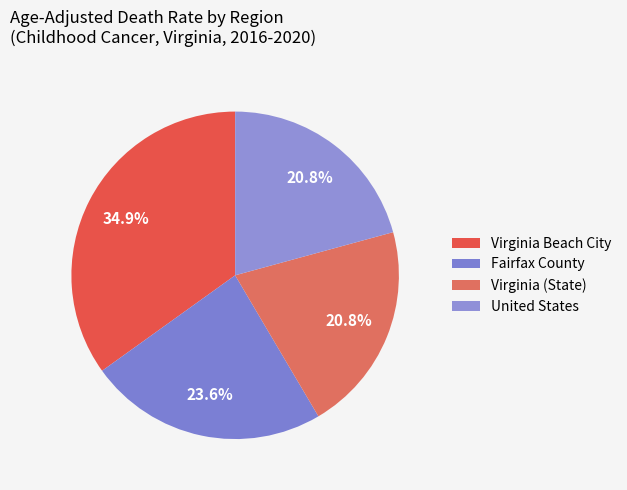

What portion of the pie excludes United States?

79.2%